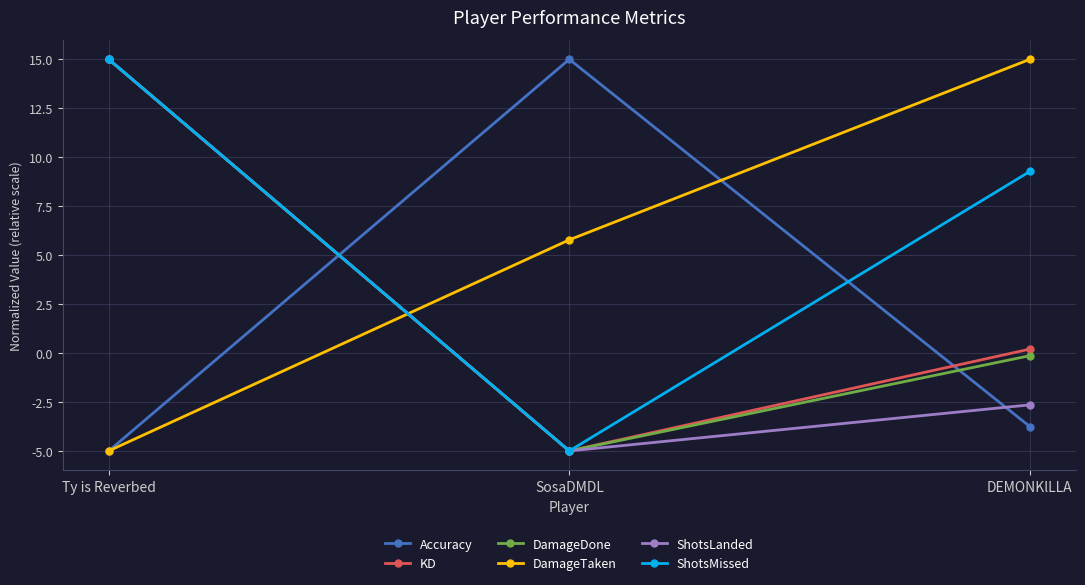

What is the label of the 2nd point from the right?

SosaDMDL